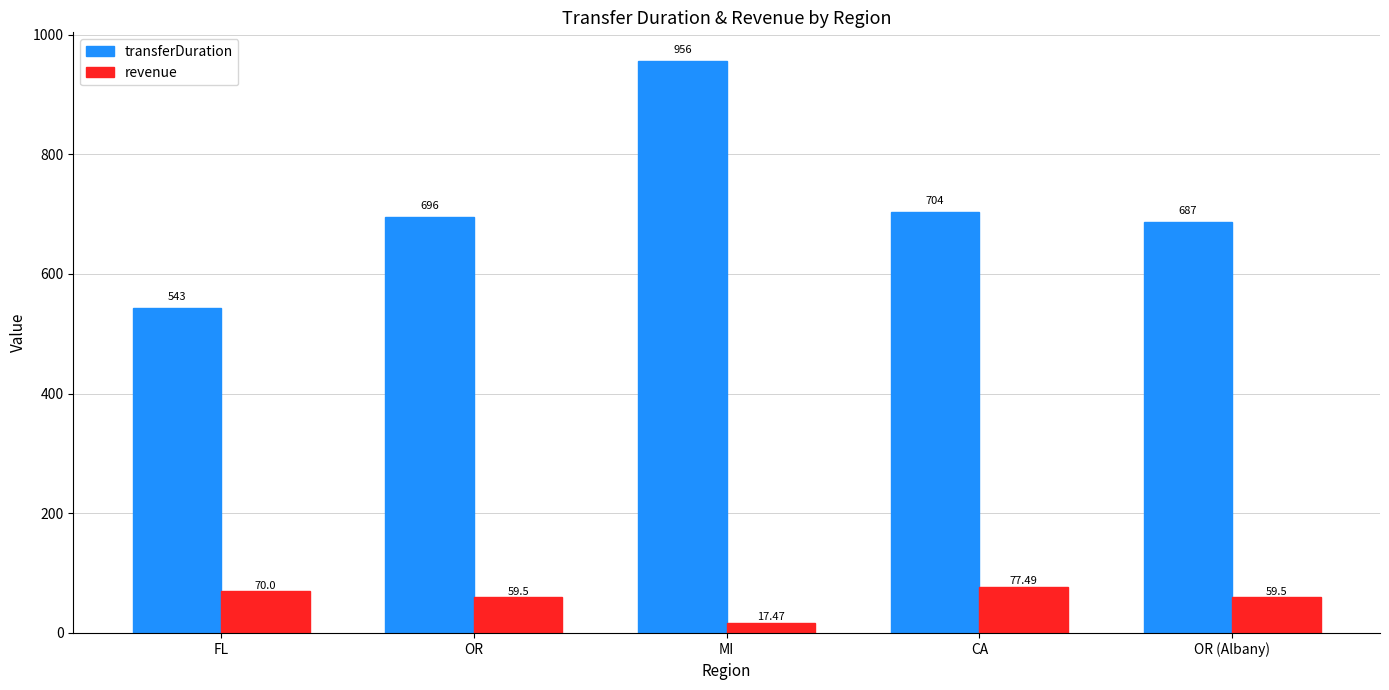

Reading left to right, extract all data points from this chart.

transferDuration: 543.0	696.0	956.0	704.0	687.0
revenue: 70.0	59.5	17.5	77.5	59.5